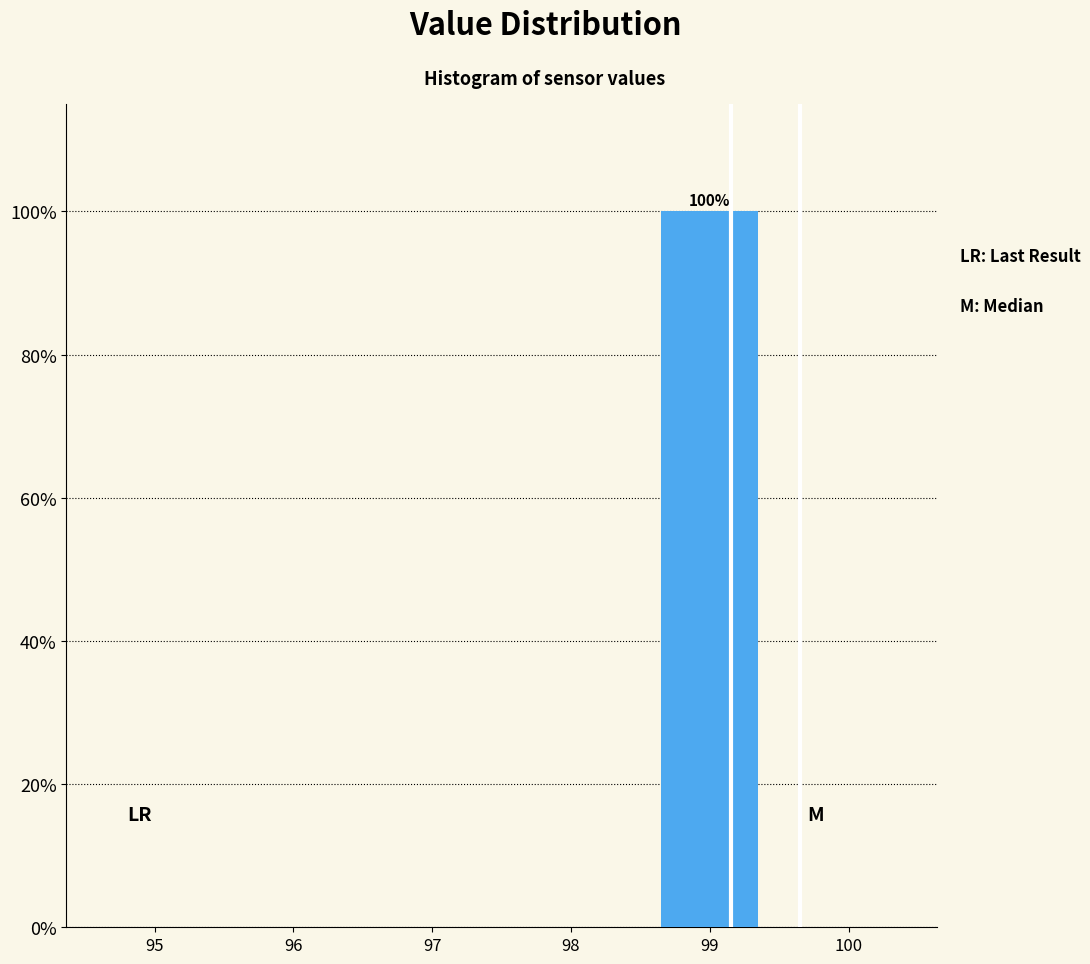

Reading right to left, list all the values displayed in this chart.

100=0	99=100	98=0	97=0	96=0	95=0